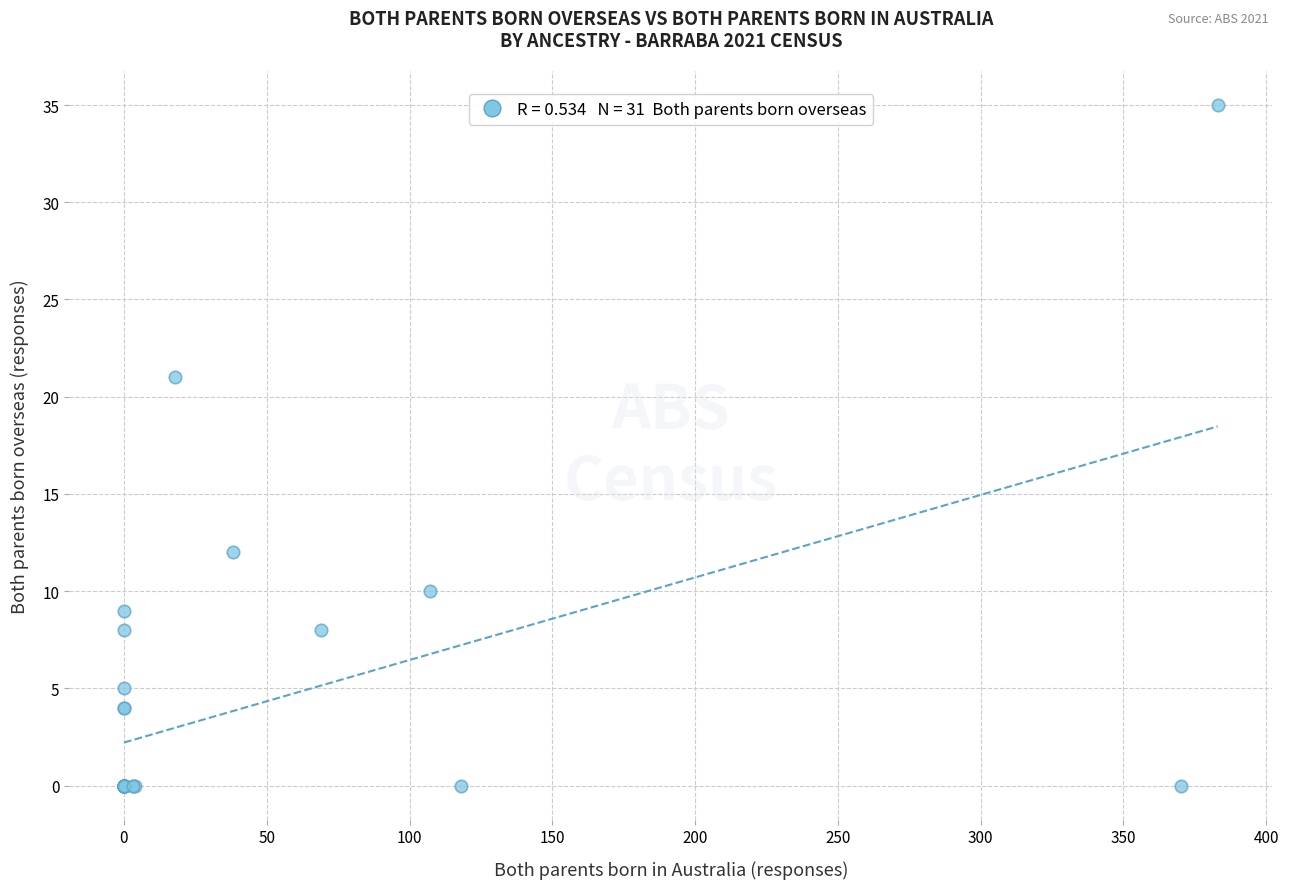

What Y value in the scatter plot is closest to 17?

21